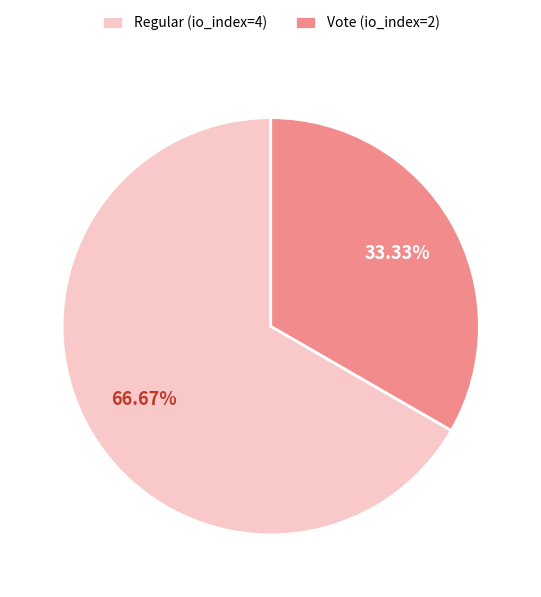

Count the number of slices in the pie.

2